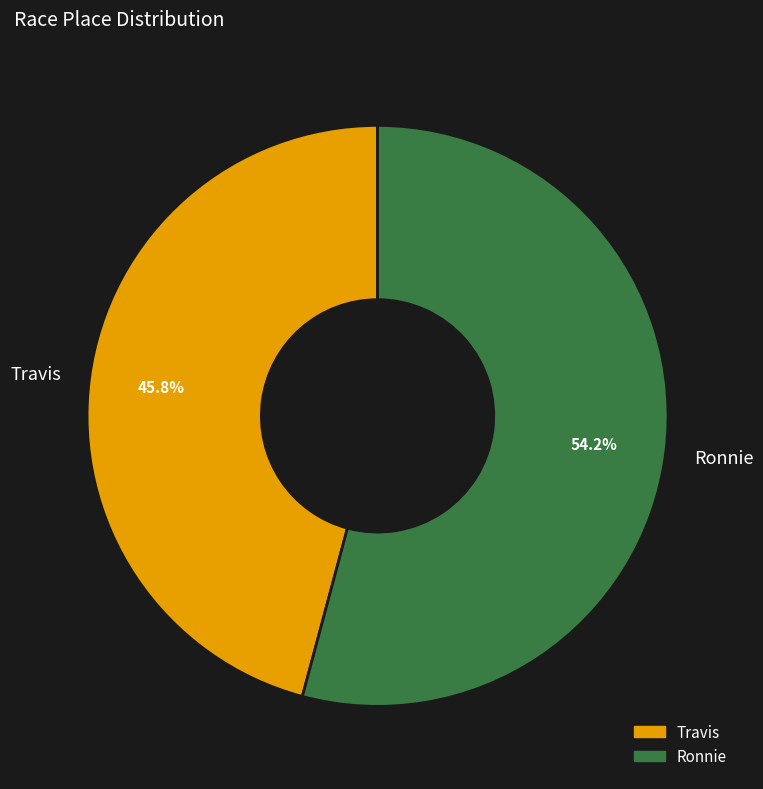

How many slices are in this pie chart?

2